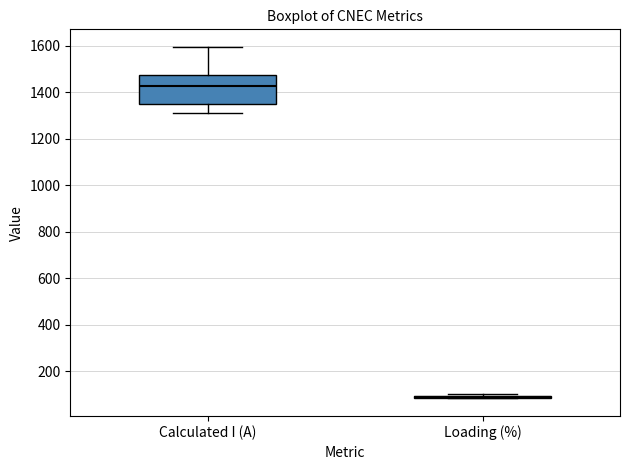

Reading left to right, read every box against the y-axis: the position of its median line, the range the box covers, and the ends of its whiskers. The values are not printed on the chart, so give them approximately, as read against the axis.

Calculated I (A): median 1420, box 1340 to 1480, whiskers 1320 to 1600
Loading (%): box collapsed to a line at 80, whiskers 80 to 100